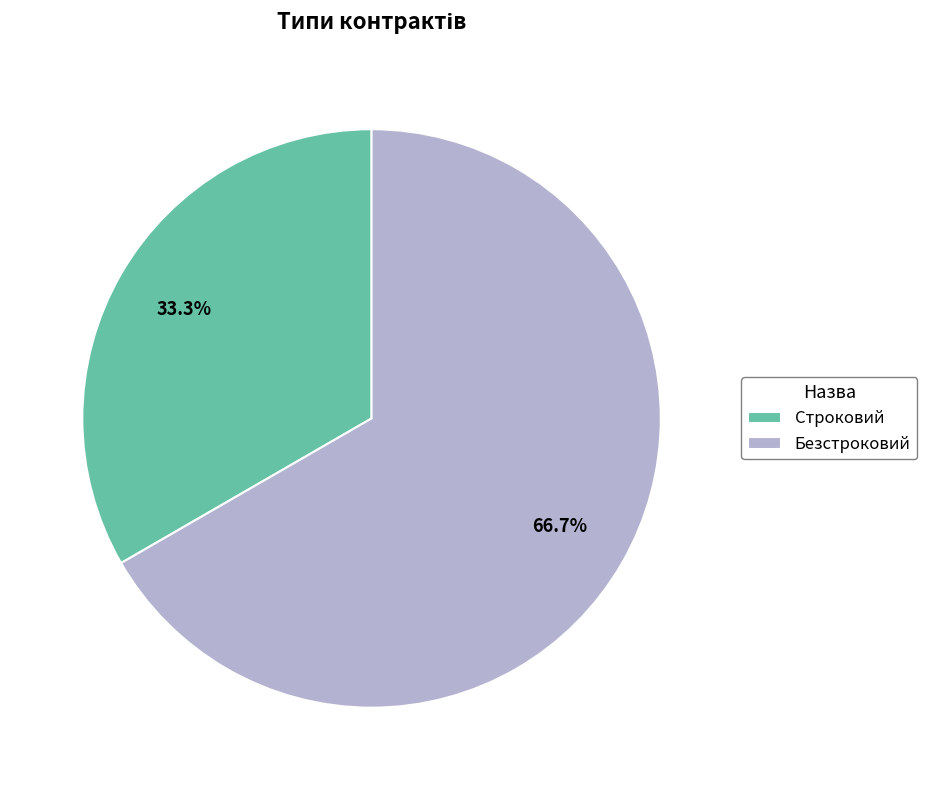

To the nearest percent, what portion does Строковий represent?

33%